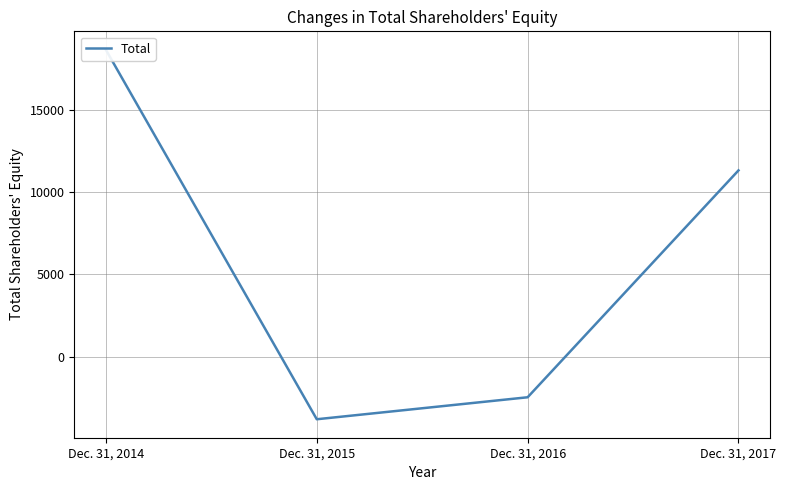

Is this an area chart (filled region under the line)?

No